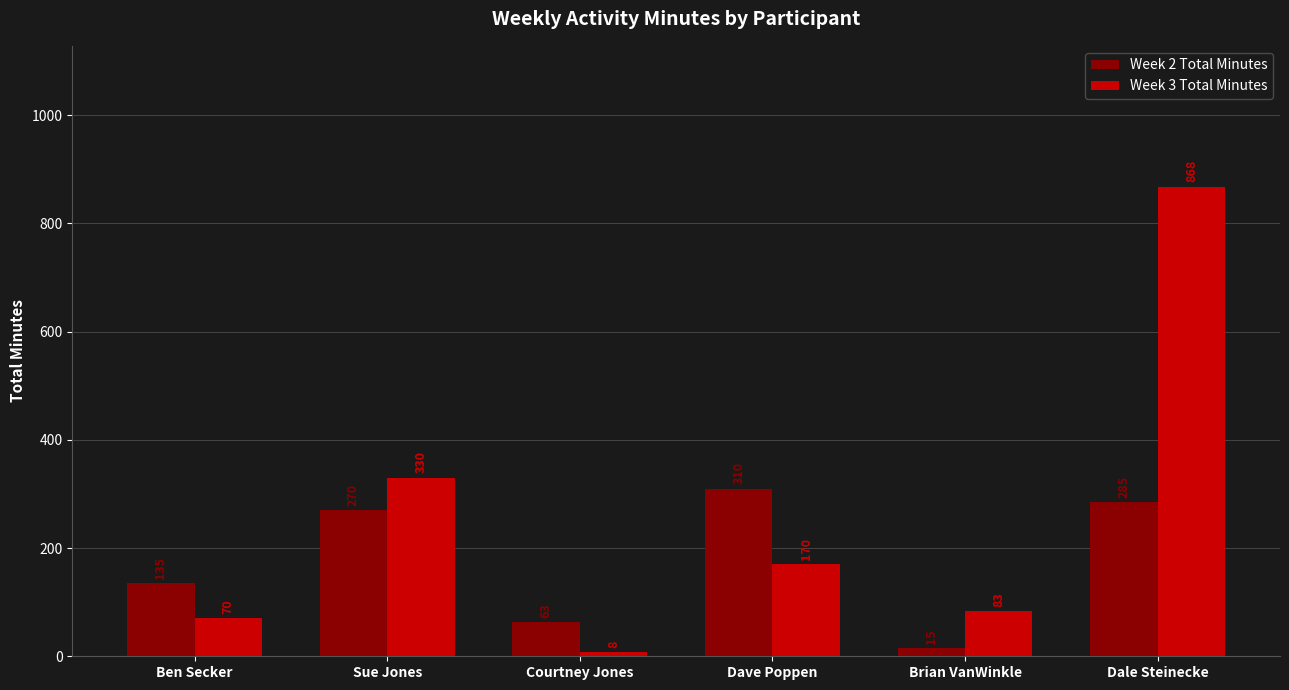

How many categories are shown in the chart?

6